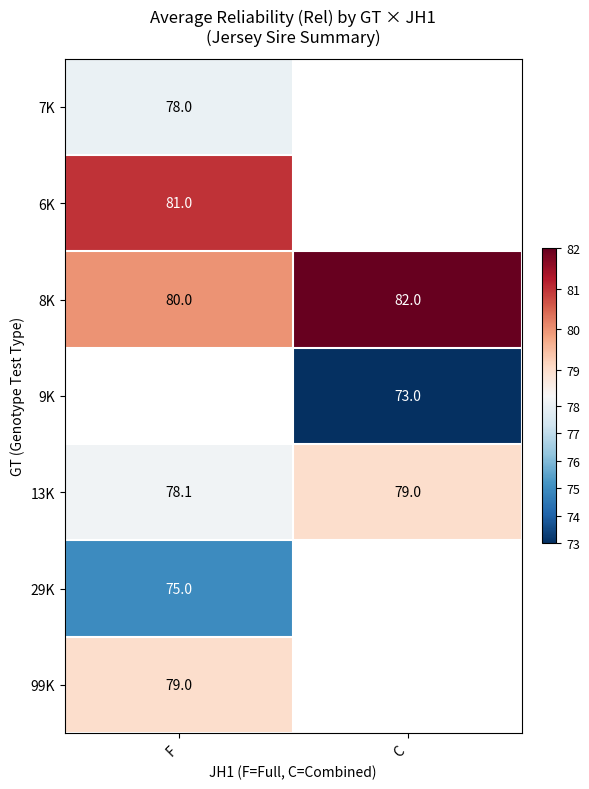

Is it true that 29K equals 75.0 at F?

True